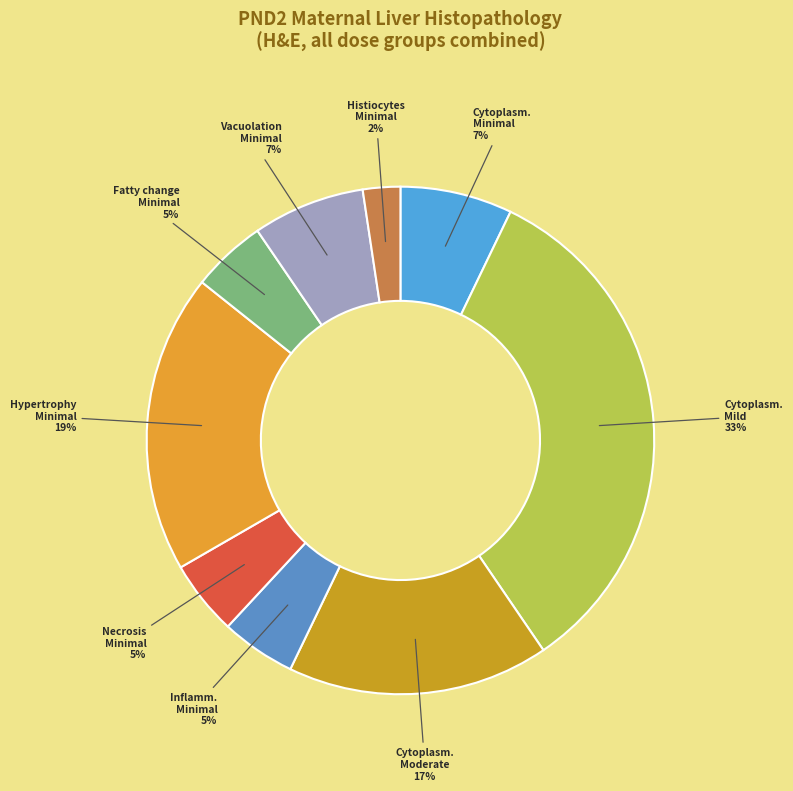

Rank the categories by value from lowest to highest.

Increased histiocytes Minimal, Increased mixed inflammatory Minimal, Necrosis hepatocyte Minimal, Fatty change hepatocyte Minimal, Cytoplasmic alteration Minimal, Vacuolation hepatocyte Minimal, Cytoplasmic alteration Moderate, Hypertrophy hepatocyte Minimal, Cytoplasmic alteration Mild